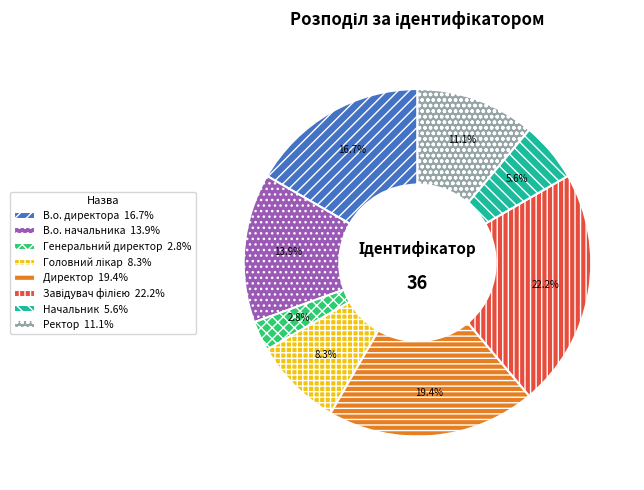

What is the total percentage of Директор 19.4% and В.о. директора 16.7%?

36.1%